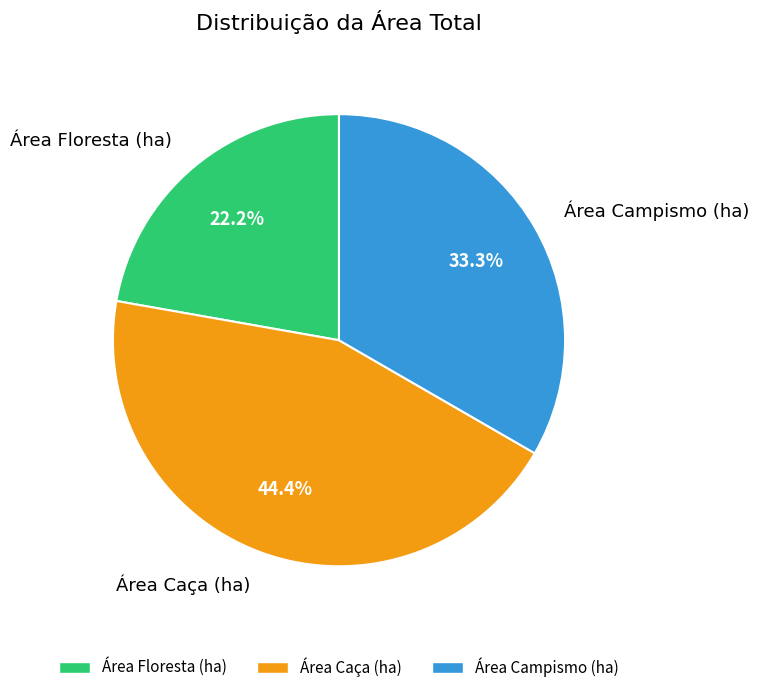

What percentage do Área Floresta (ha) and Área Caça (ha) together represent?

66.7%